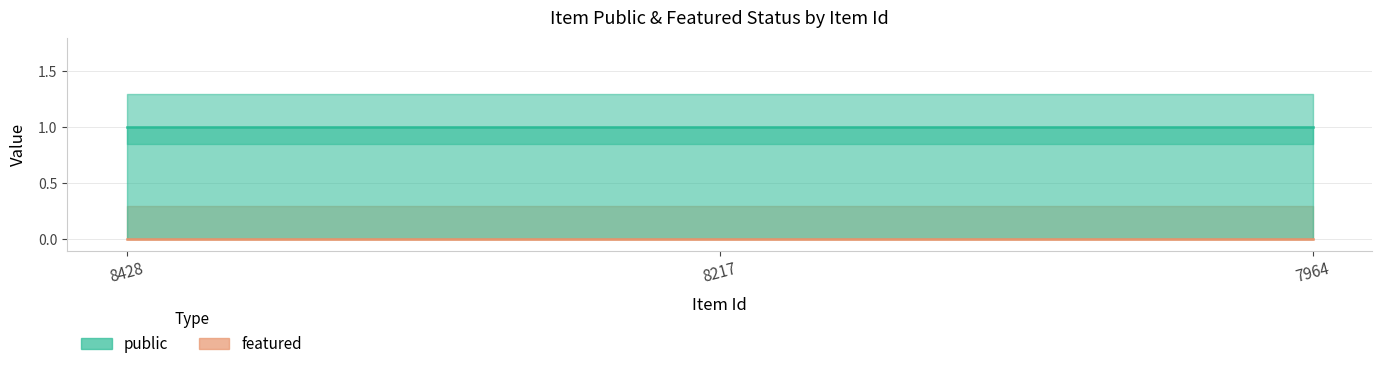

At 8217, list the series in order from largest to smallest.

public, featured